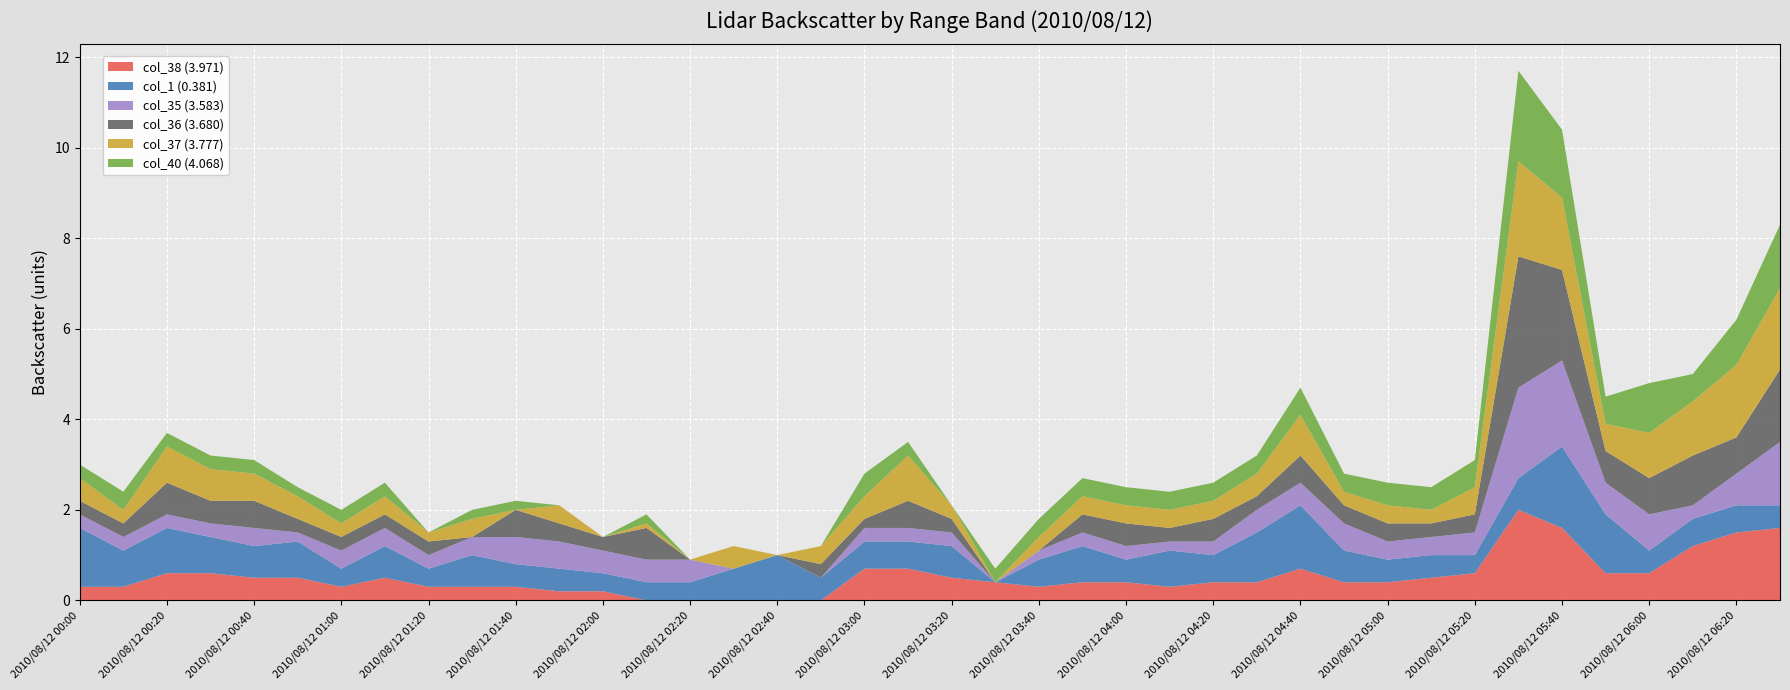

Reading left to right, extract all data points from this chart.

col_38 (3.971): 0.3	0.3	0.6	0.6	0.5	0.5	0.3	0.5	0.3	0.3	0.3	0.2	0.2	0.0	0.0	0.0	0.0	0.0	0.7	0.7	0.5	0.4	0.3	0.4	0.4	0.3	0.4	0.4	0.7	0.4	0.4	0.5	0.6	2.0	1.6	0.6	0.6	1.2	1.5	1.6
col_1 (0.381): 1.3	0.8	1.0	0.8	0.7	0.8	0.4	0.7	0.4	0.7	0.5	0.5	0.4	0.4	0.4	0.7	1.0	0.5	0.6	0.6	0.7	0.0	0.6	0.8	0.5	0.8	0.6	1.1	1.4	0.7	0.5	0.5	0.4	0.7	1.8	1.3	0.5	0.6	0.6	0.5
col_35 (3.583): 0.3	0.3	0.3	0.3	0.4	0.2	0.4	0.4	0.3	0.4	0.6	0.6	0.5	0.5	0.5	0.0	0.0	0.0	0.3	0.3	0.3	0.0	0.2	0.3	0.3	0.2	0.3	0.5	0.5	0.6	0.4	0.4	0.5	2.0	1.9	0.7	0.8	0.3	0.7	1.4
col_36 (3.680): 0.3	0.3	0.7	0.5	0.6	0.3	0.3	0.3	0.3	0.0	0.6	0.4	0.3	0.7	0.0	0.0	0.0	0.3	0.2	0.6	0.3	0.0	0.0	0.4	0.5	0.3	0.5	0.3	0.6	0.4	0.4	0.3	0.4	2.9	2.0	0.7	0.8	1.1	0.8	1.6
col_37 (3.777): 0.5	0.3	0.8	0.7	0.6	0.5	0.3	0.4	0.2	0.4	0.0	0.4	0.0	0.1	0.0	0.5	0.0	0.4	0.5	1.0	0.3	0.0	0.3	0.4	0.4	0.4	0.4	0.5	0.9	0.3	0.4	0.3	0.6	2.1	1.6	0.6	1.0	1.2	1.6	1.8
col_40 (4.068): 0.3	0.4	0.3	0.3	0.3	0.2	0.3	0.3	0.0	0.2	0.2	0.0	0.0	0.2	0.0	0.0	0.0	0.0	0.5	0.3	0.0	0.3	0.4	0.4	0.4	0.4	0.4	0.4	0.6	0.4	0.5	0.5	0.6	2.0	1.5	0.6	1.1	0.6	1.0	1.4